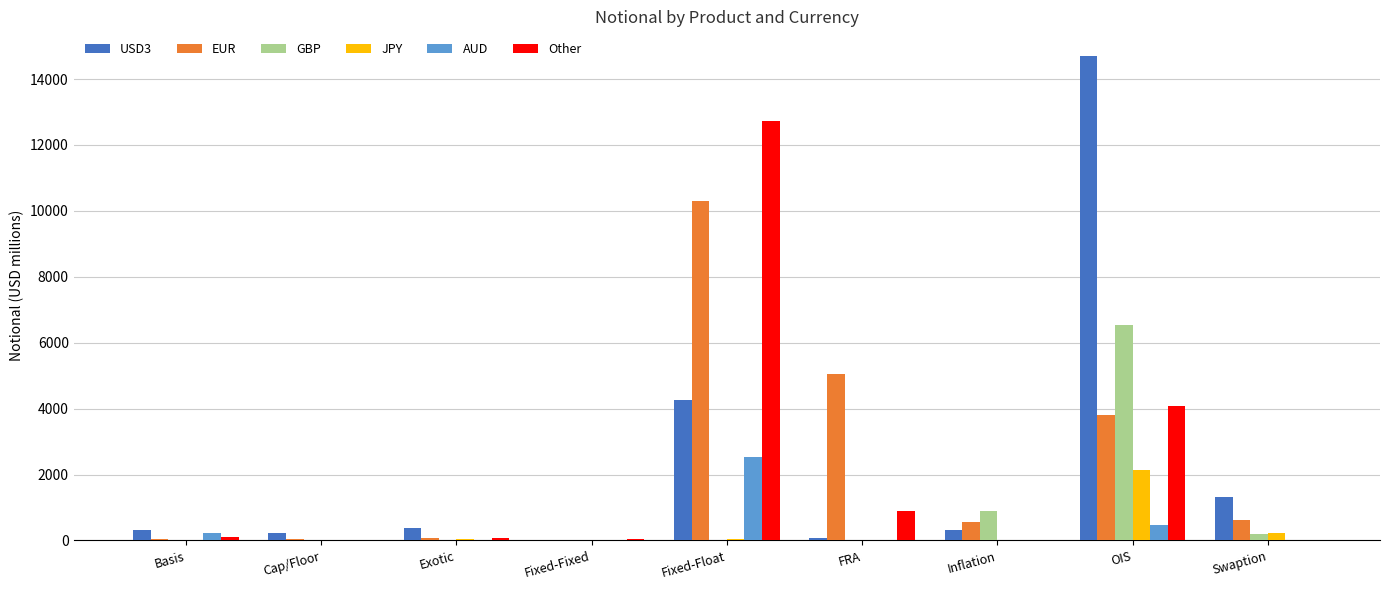

The Other series shows 6 at Cap/Floor. True or false?

True